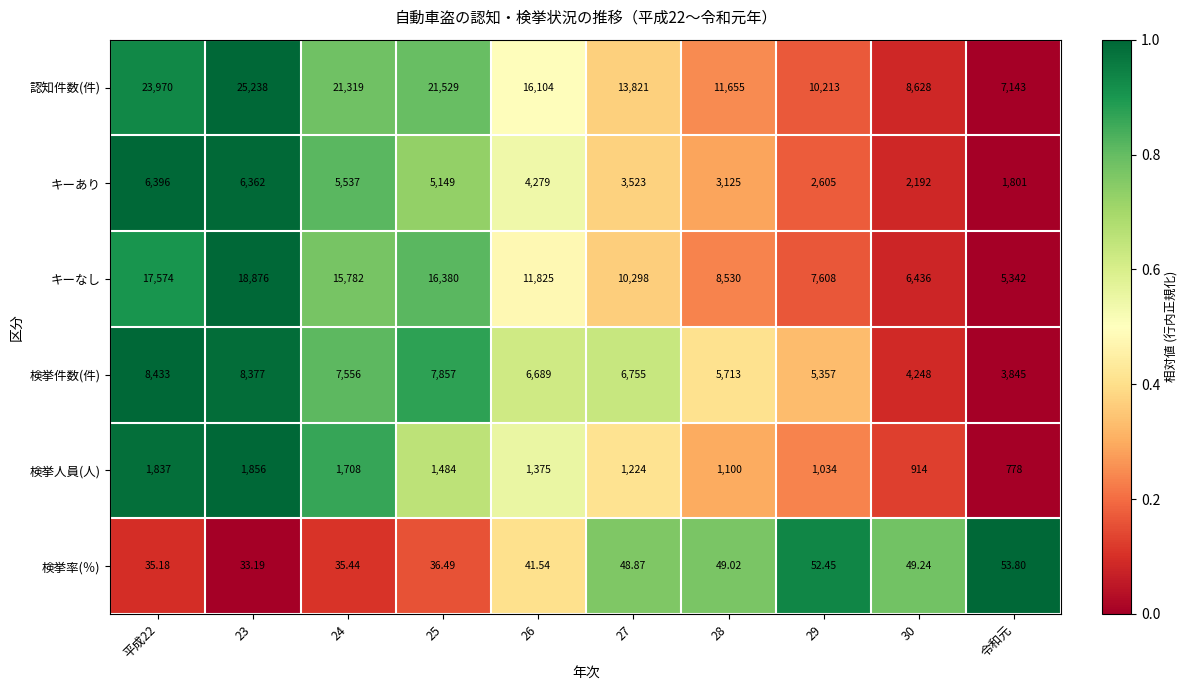

Rank the series at 24 from lowest to highest value.

検挙率(％), 検挙人員(人), キーあり, 検挙件数(件), キーなし, 認知件数(件)